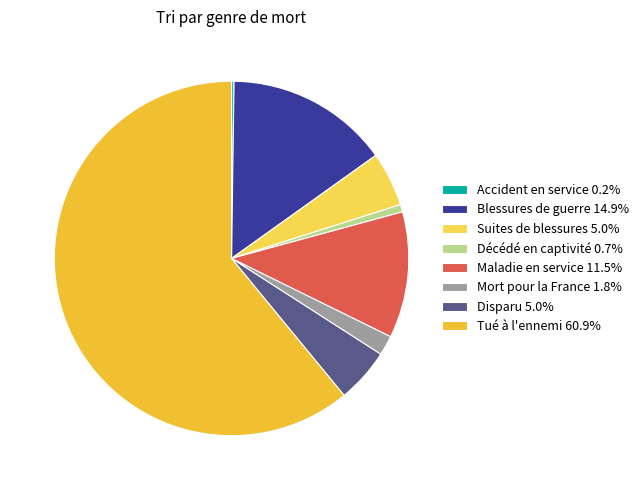

What percentage is the Décédé en captivité slice, to the nearest percent?

1%